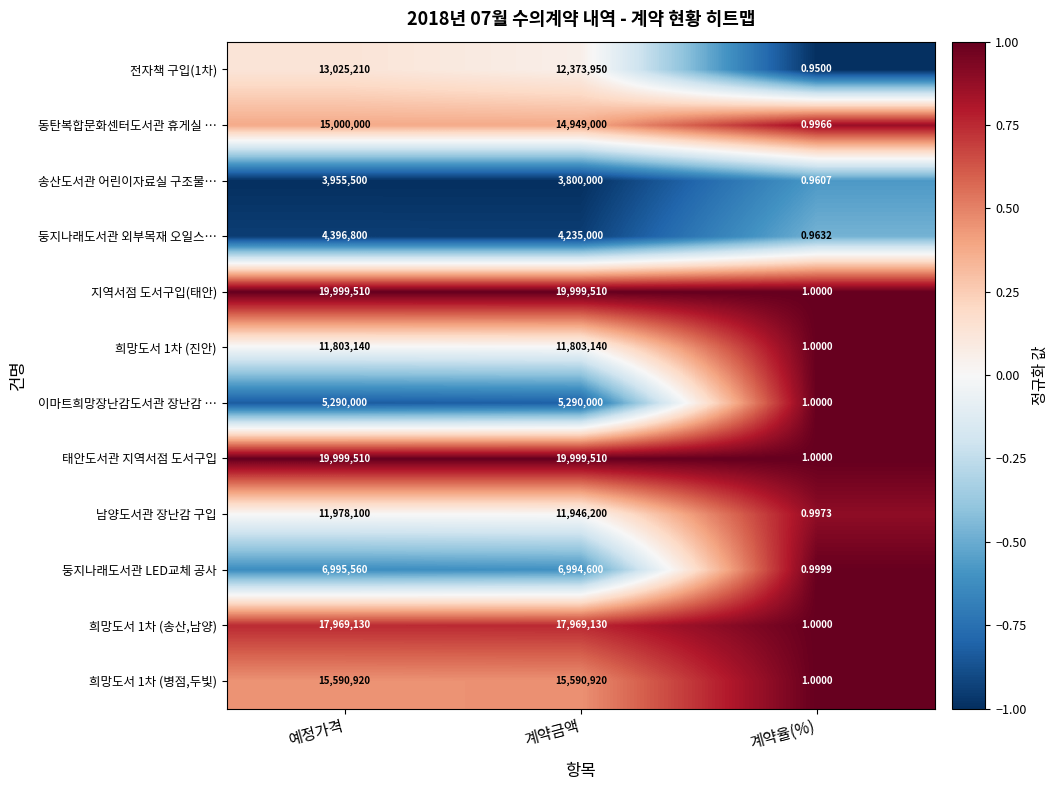

Rank the categories by 둥지나래도서관 외부목재 오일스… value from highest to lowest.

예정가격, 계약금액, 계약율(%)